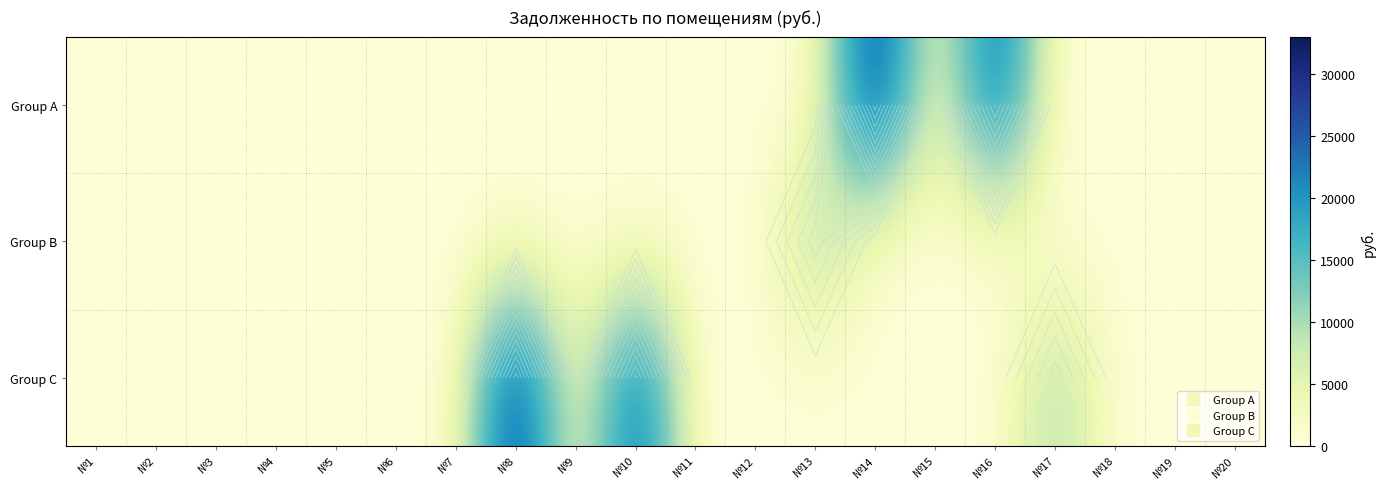

How many categories are shown in the chart?

20